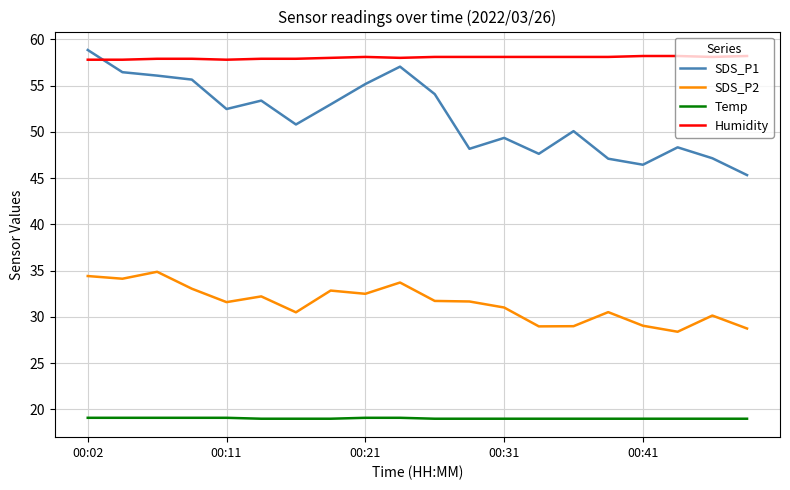

What is the greatest value displayed?

58.9